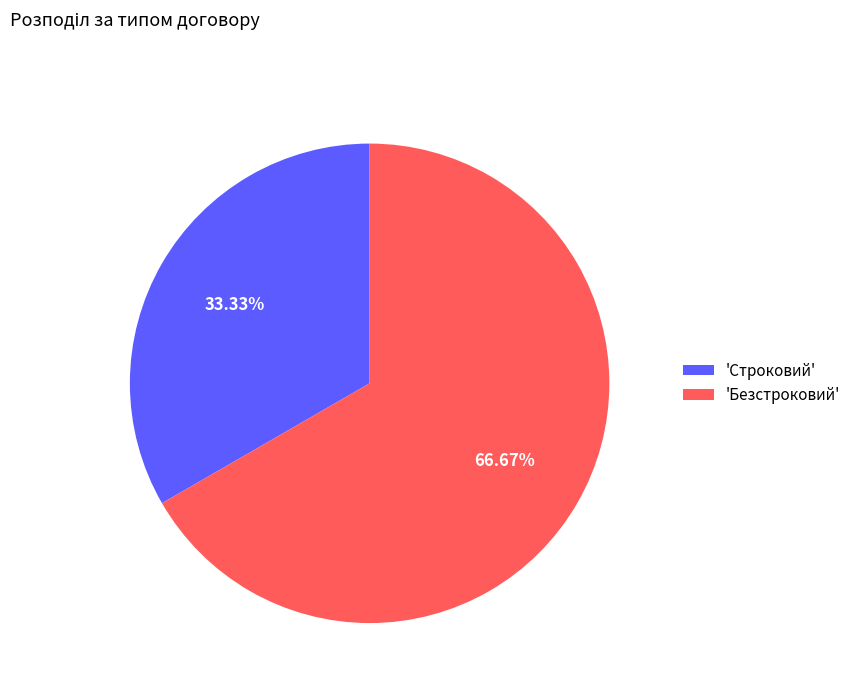

Rank the categories by value from lowest to highest.

'Строковий', 'Безстроковий'